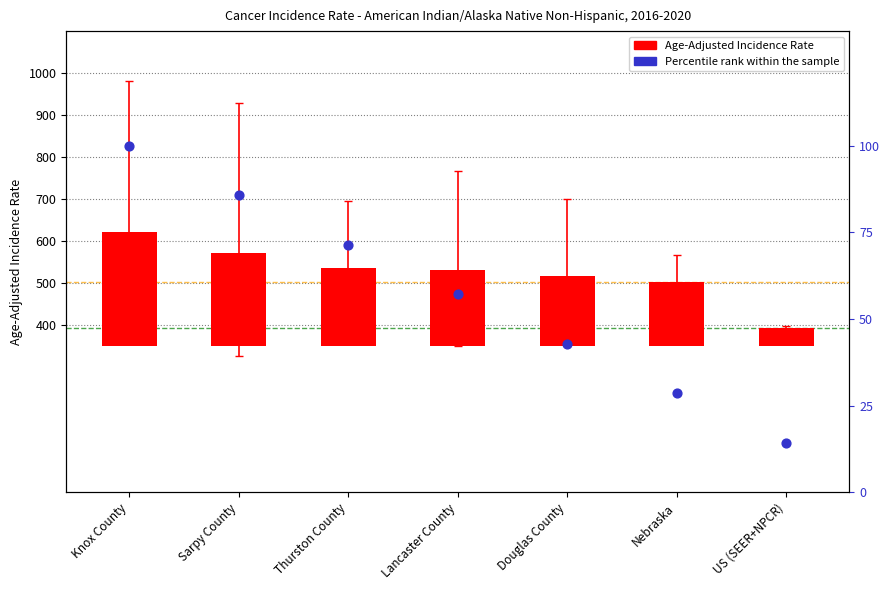

Which series has the widest spread of Y values?

Age-Adjusted Incidence Rate